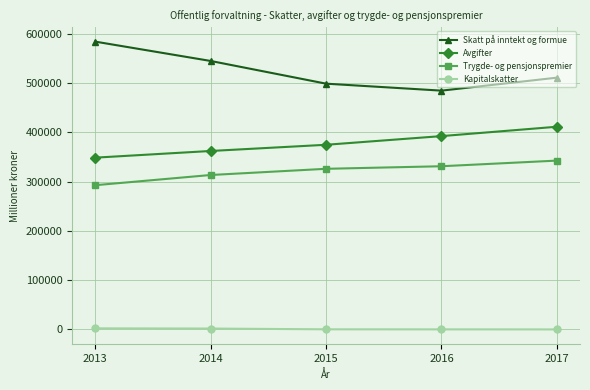

What is the sum of the Trygde- og pensjonspremier values at 2017 and 2016?

673353